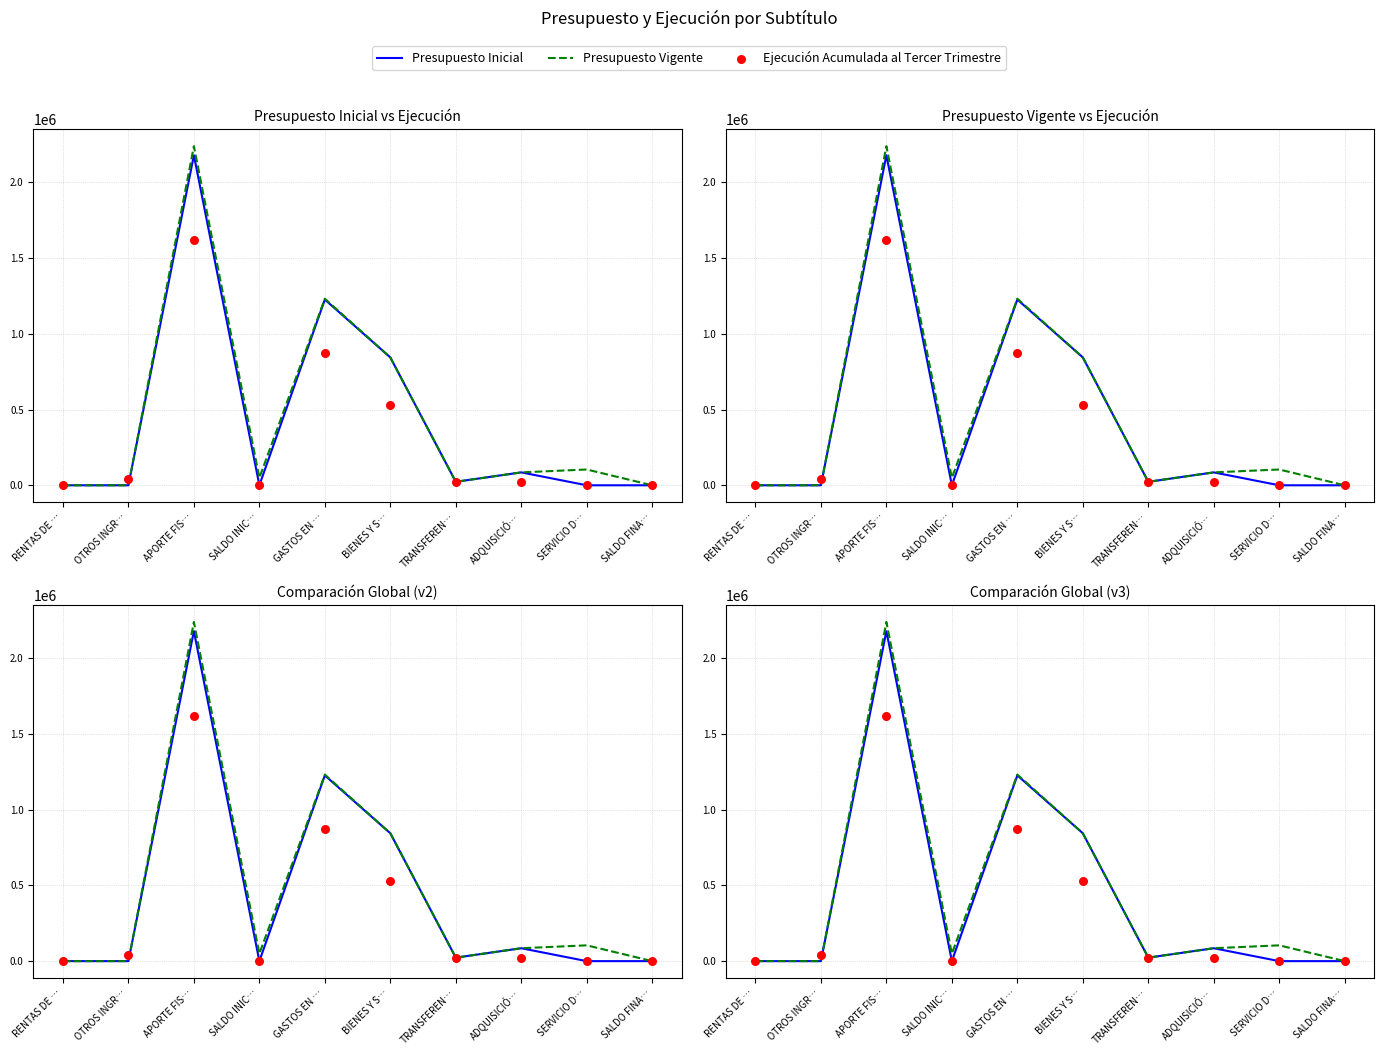

What is the total value across all series at OTROS INGR…?

42276